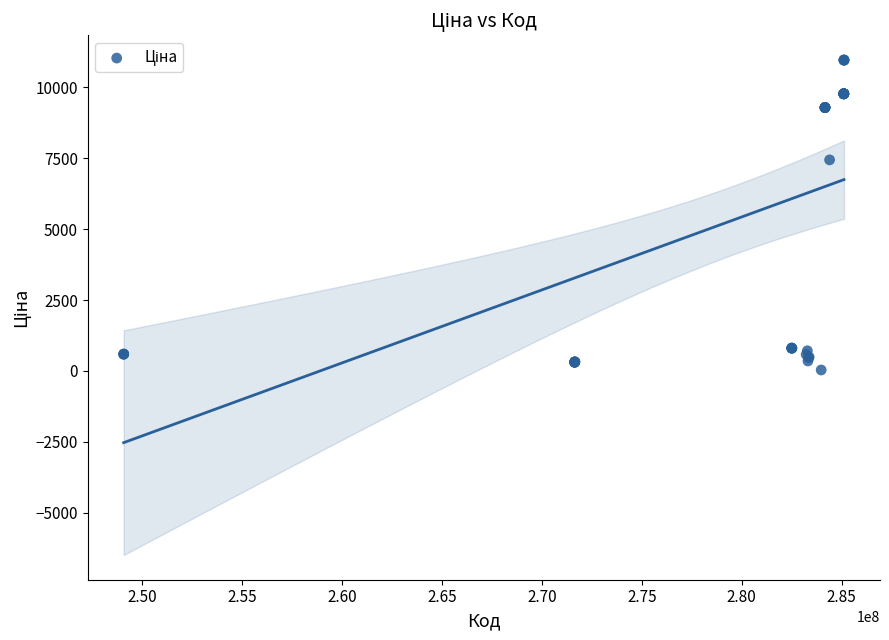

What Y value in the scatter plot is closest to 5498?

7444.6